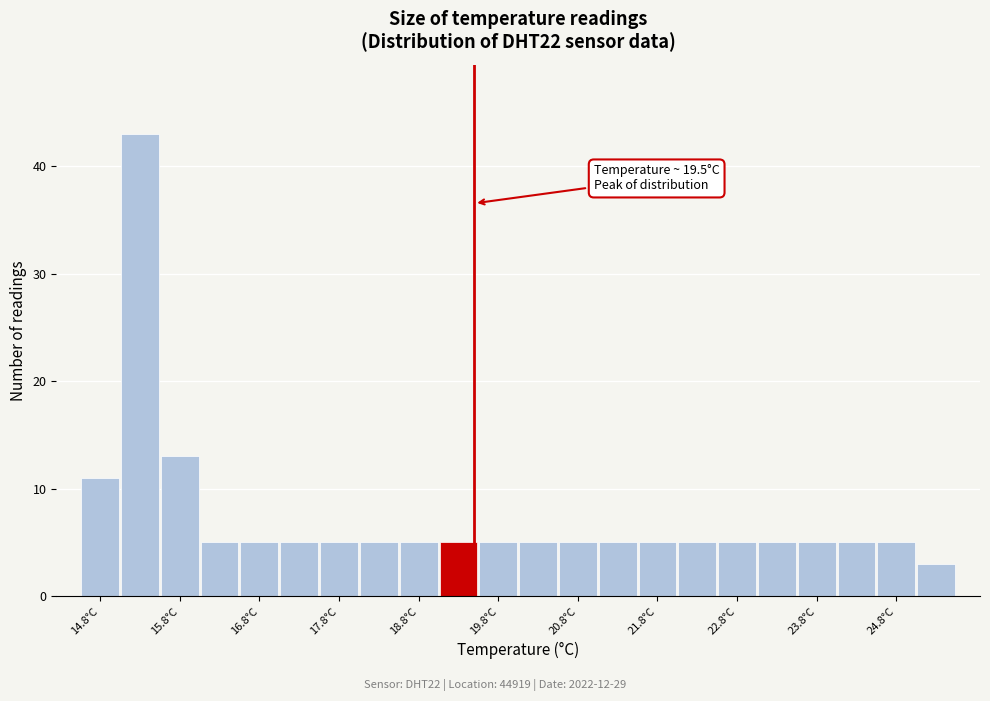

Which range on the x-axis has the tallest bar?

15.05 to 15.55